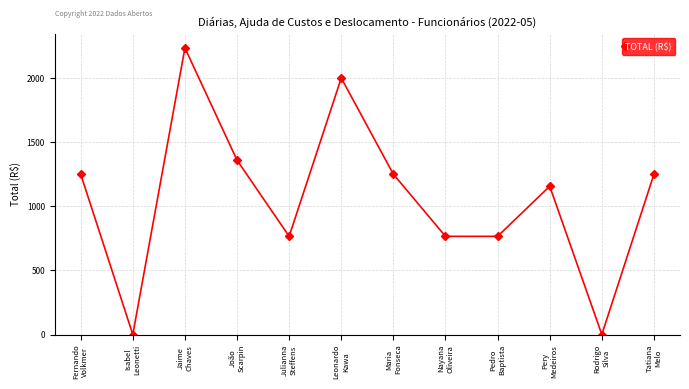

Reading left to right, extract all data points from this chart.

1251.2	0.0	2236.5	1360.6	766.4	2001.8	1251.2	766.4	766.4	1157.3	0.0	1251.2